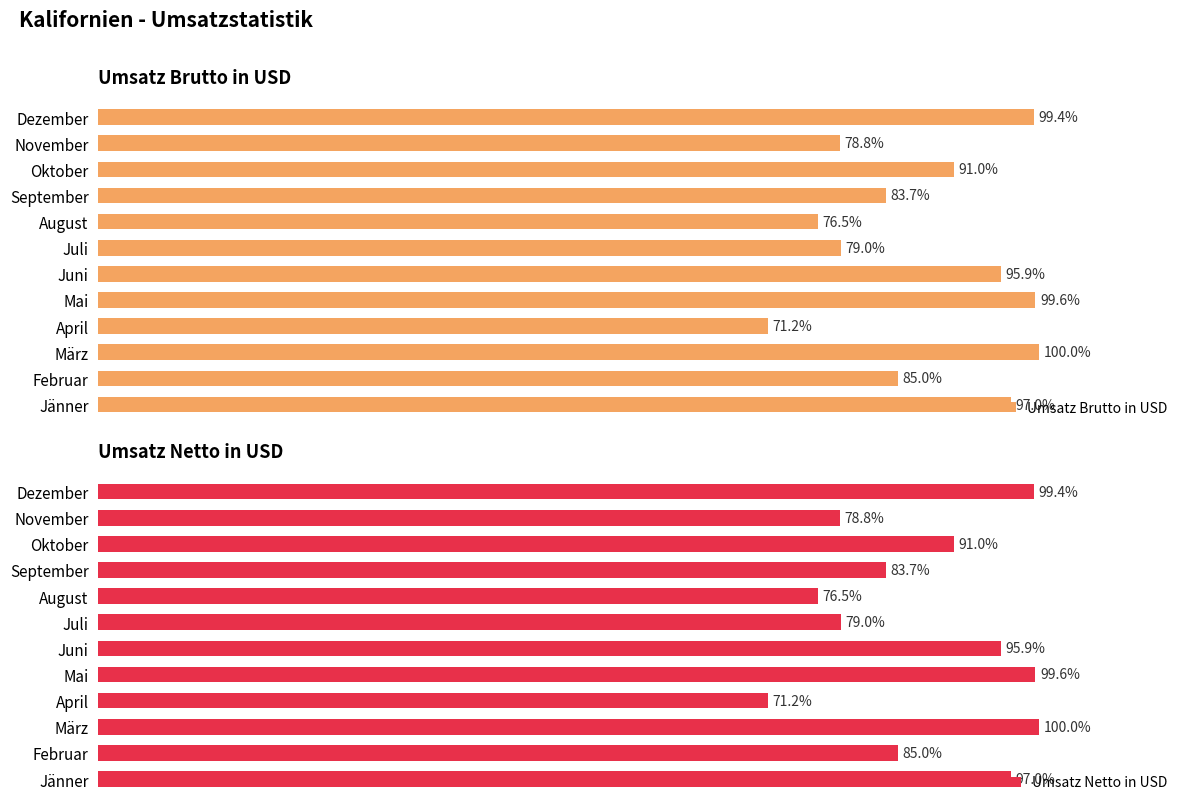

What is the maximum value for Umsatz Netto in USD?

100.0